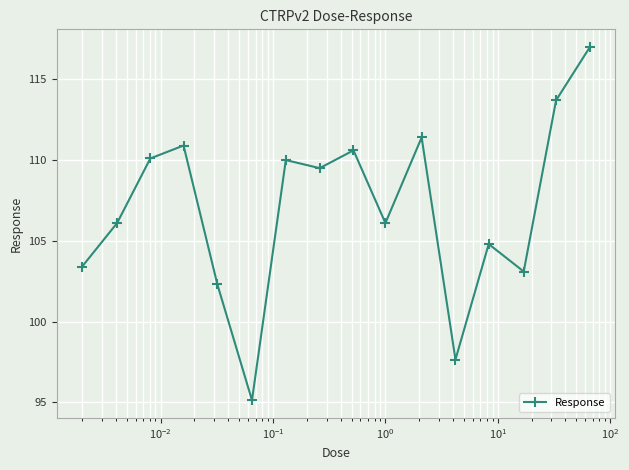

What is the minimum value shown in the chart?

95.1